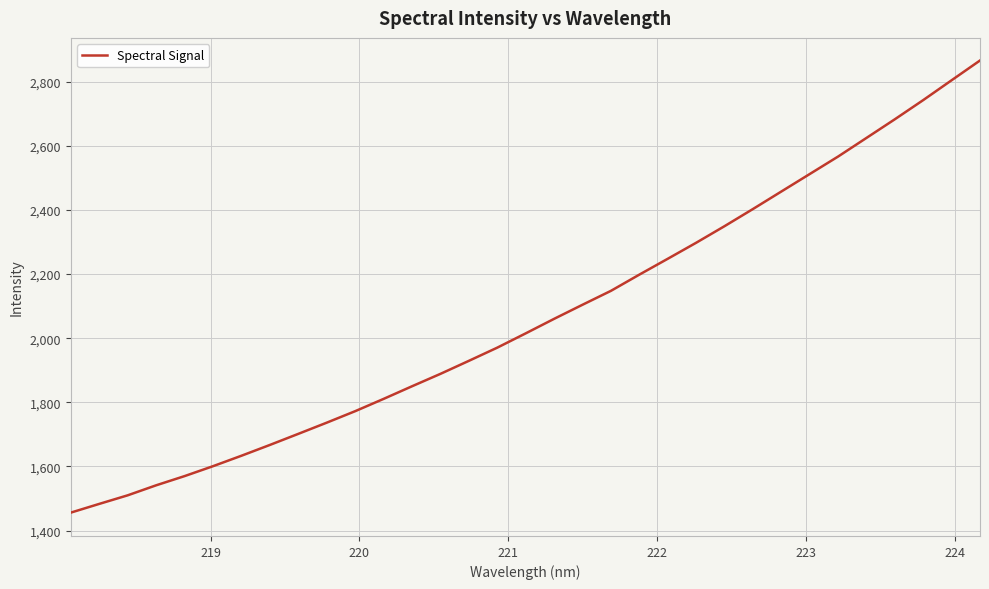

What is the maximum value shown in the chart?

2866.3